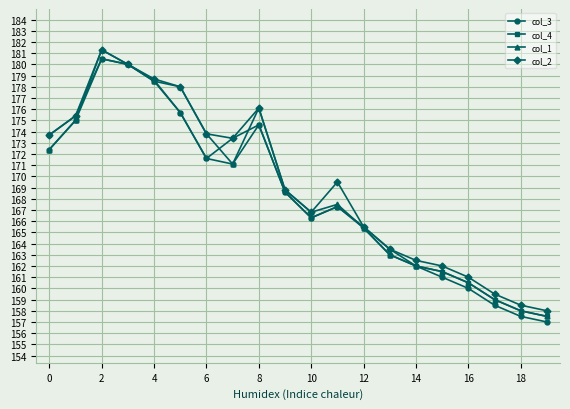

What is the sum of all col_4 values?

3373.2